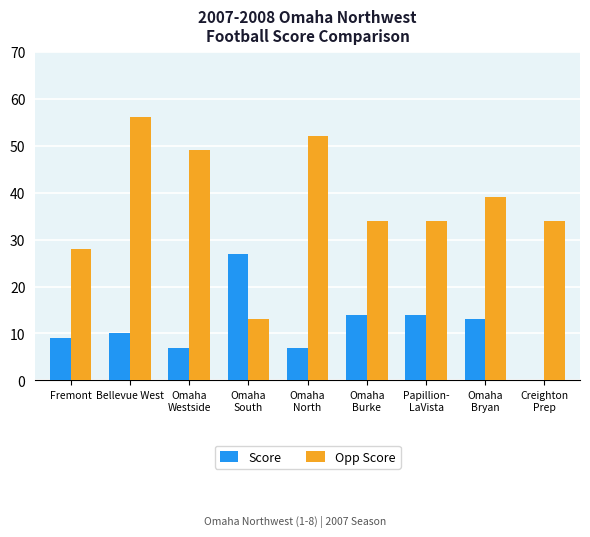

Which category has the highest value in the Opp Score series?

Bellevue West